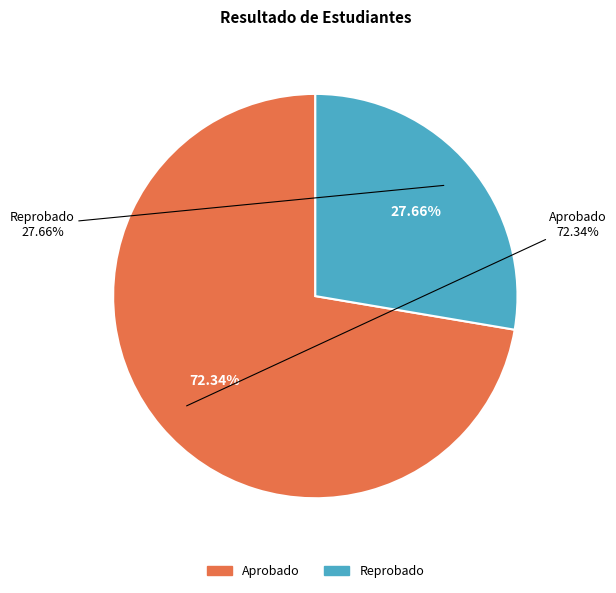

To the nearest percent, what portion does Aprobado represent?

72%